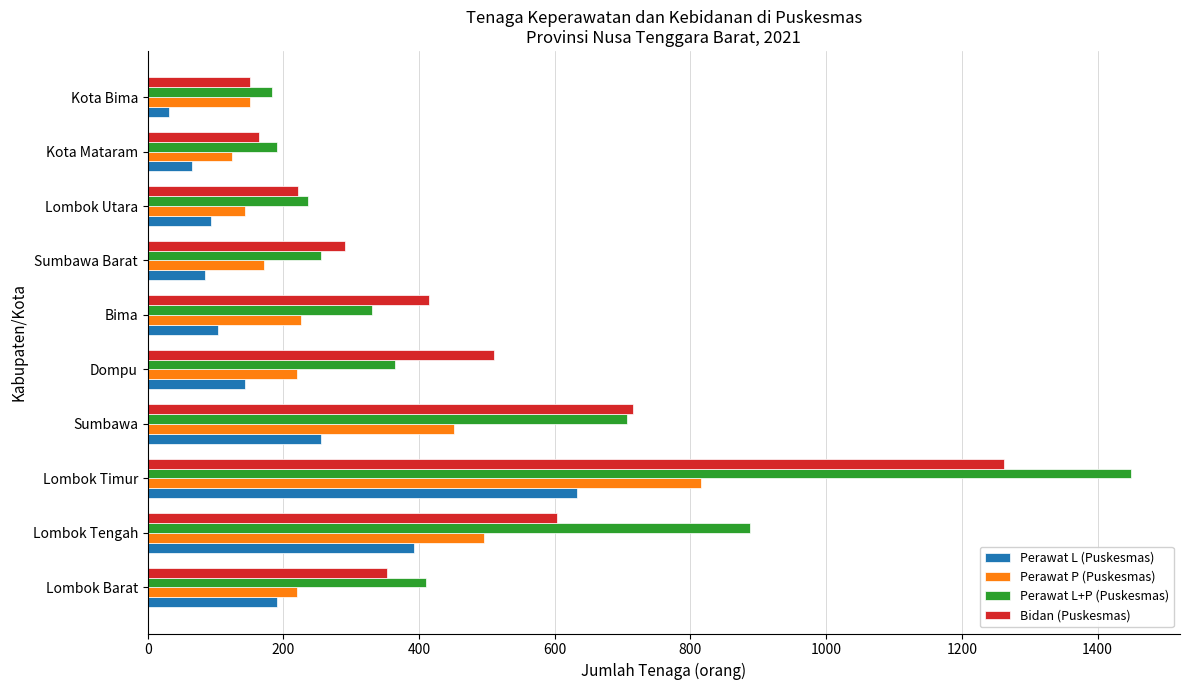

What is the spread (max minus min) of values at Bima?

311